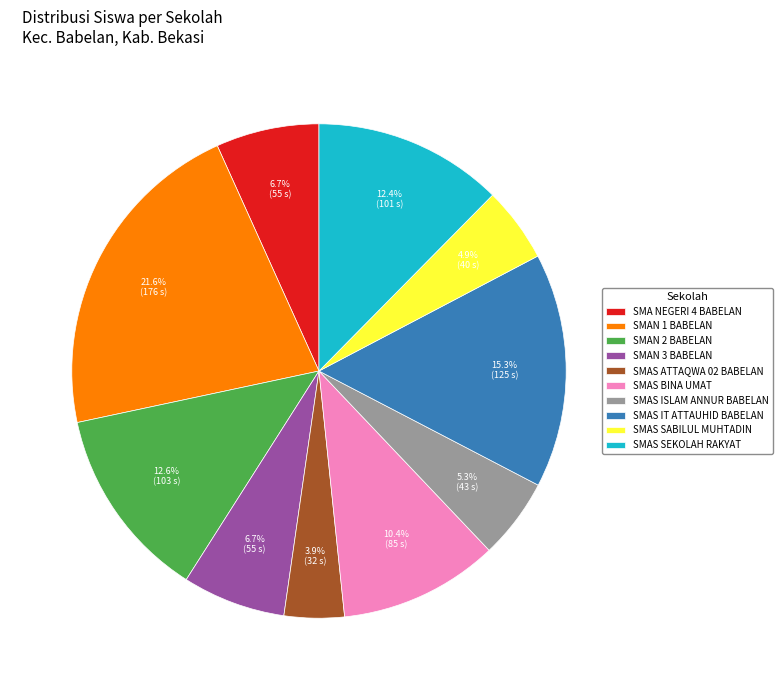

The SMA NEGERI 4 BABELAN slice represents 7% of the pie. True or false?

True